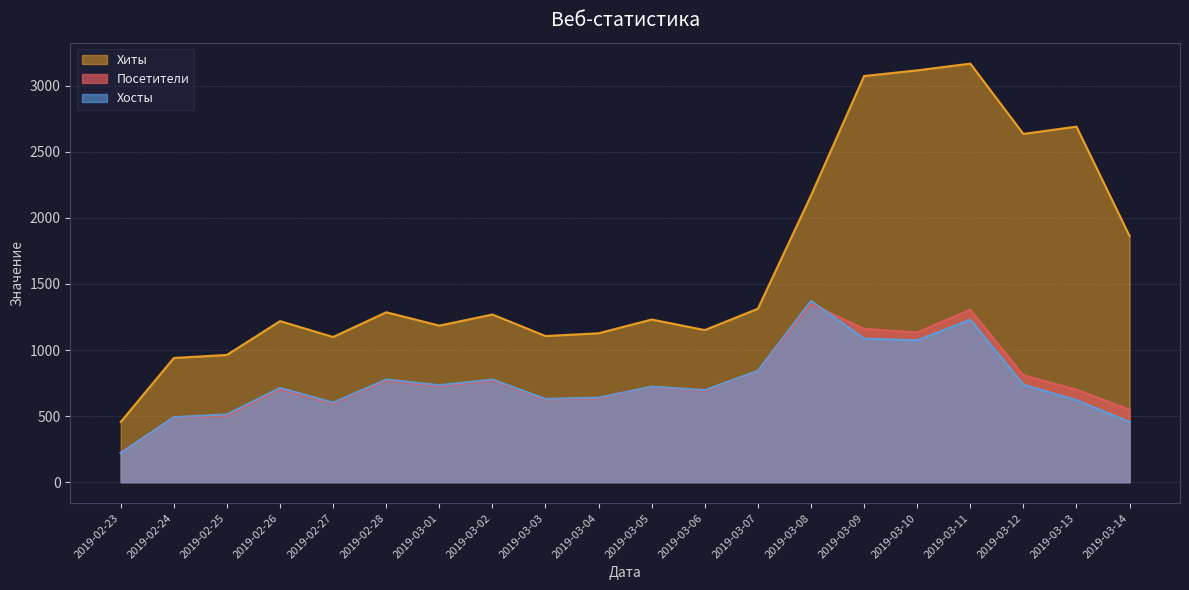

How many values in the Хосты series exceed 723?

9